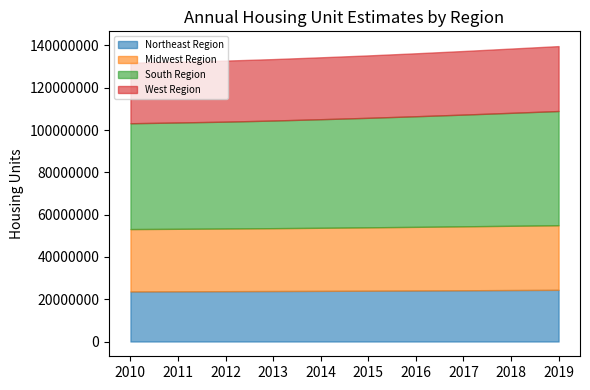

Which label corresponds to the smallest value in the chart?

2010